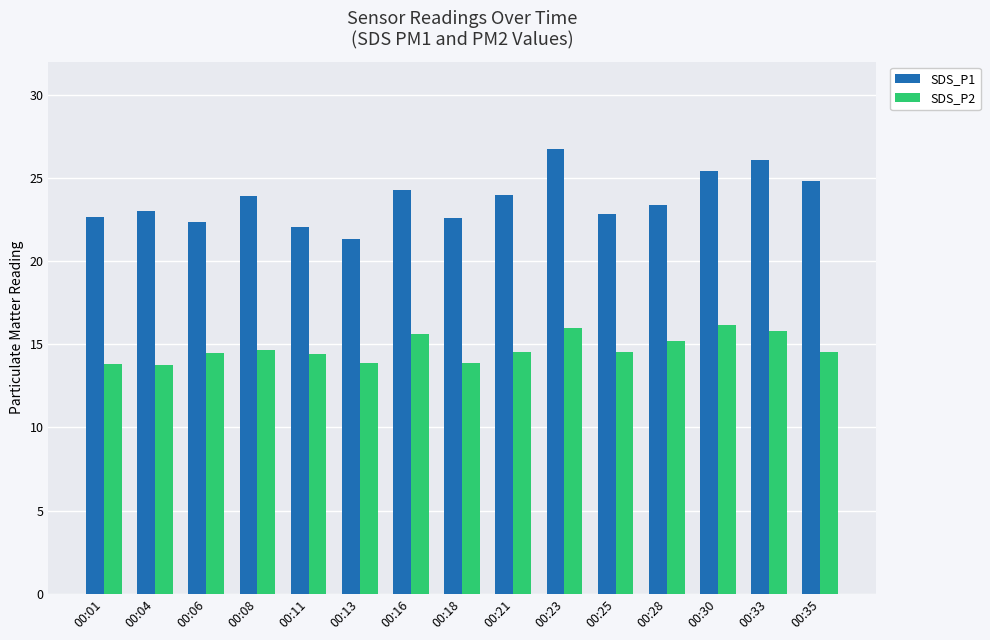

Which category has the lowest value in the SDS_P1 series?

00:13